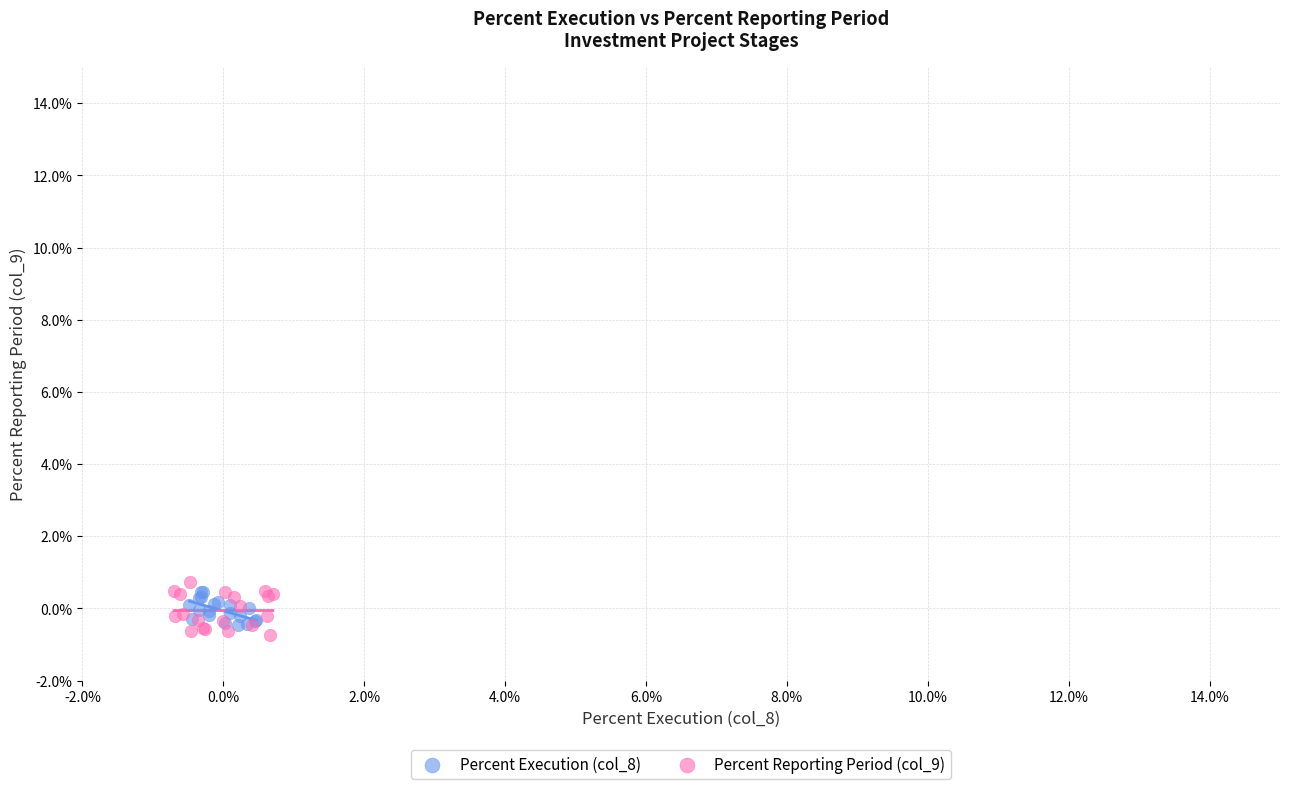

Which series contains the lowest Y value?

Percent Reporting Period (col_9)